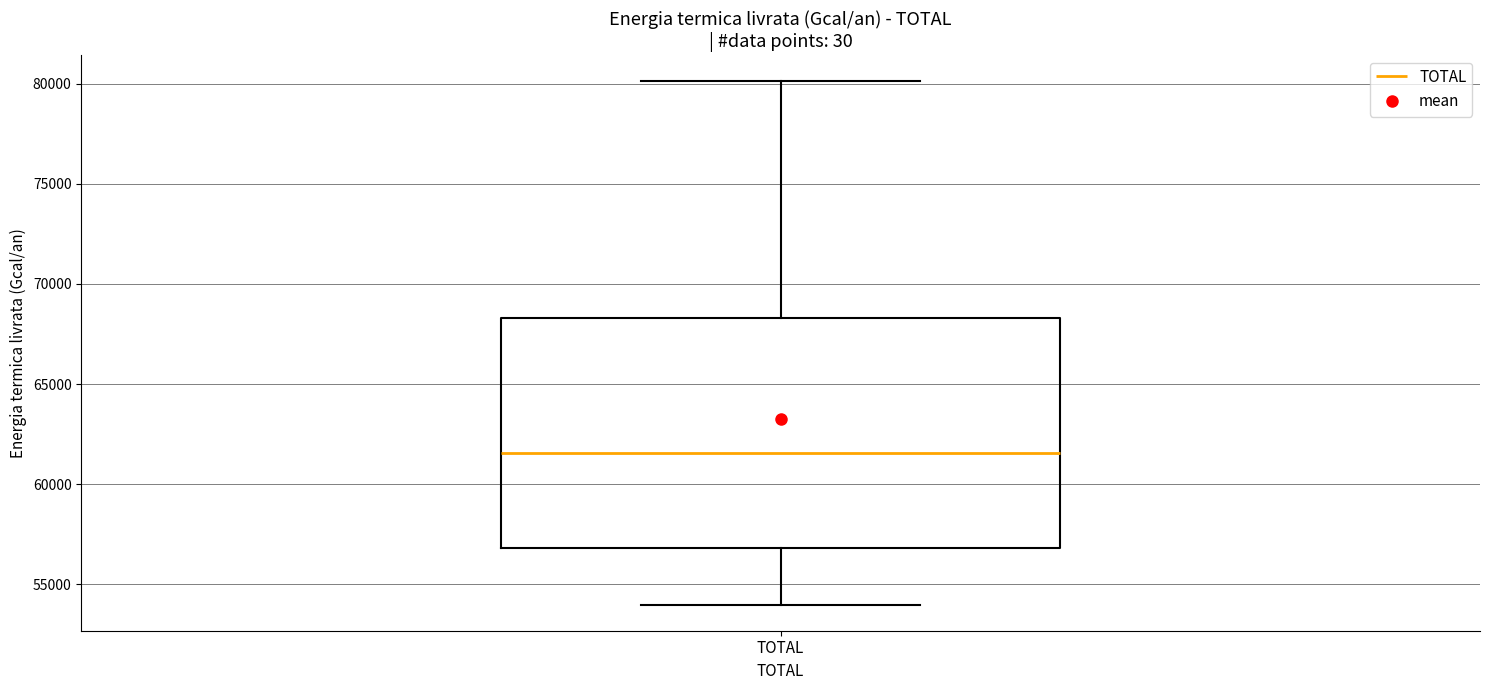

Transcribe this box plot: give where the median line is, the range the box spans, and where the two whiskers end, as read against the y-axis. The values are not printed on the chart, so give them approximately, as read against the axis.

median 61500, box 57000 to 68500, whiskers 54000 to 80000